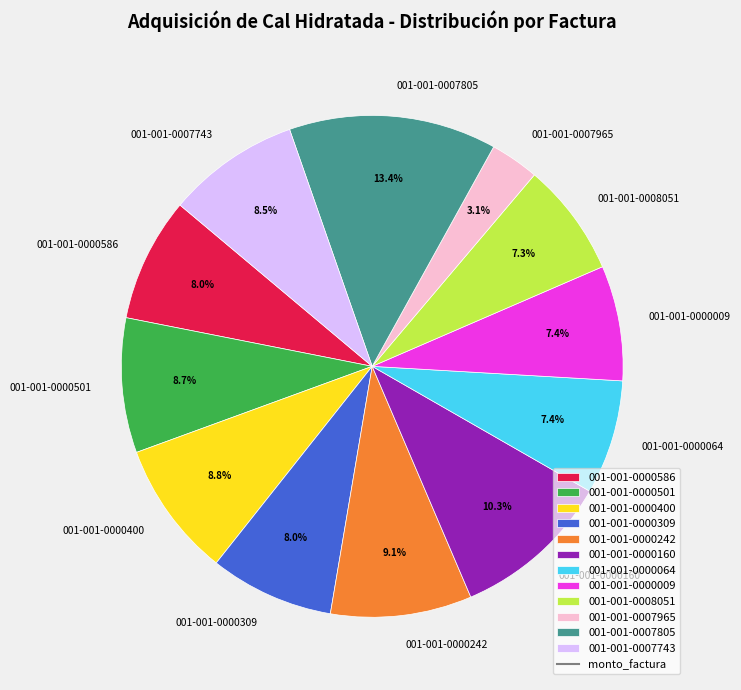

Is it true that 001-001-0007805 is 7% of the pie?

False